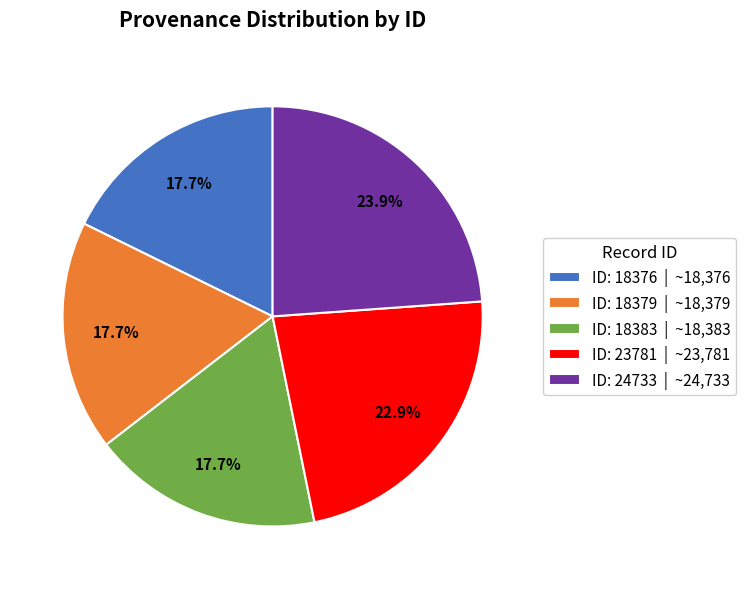

How many segments does this pie chart have?

5